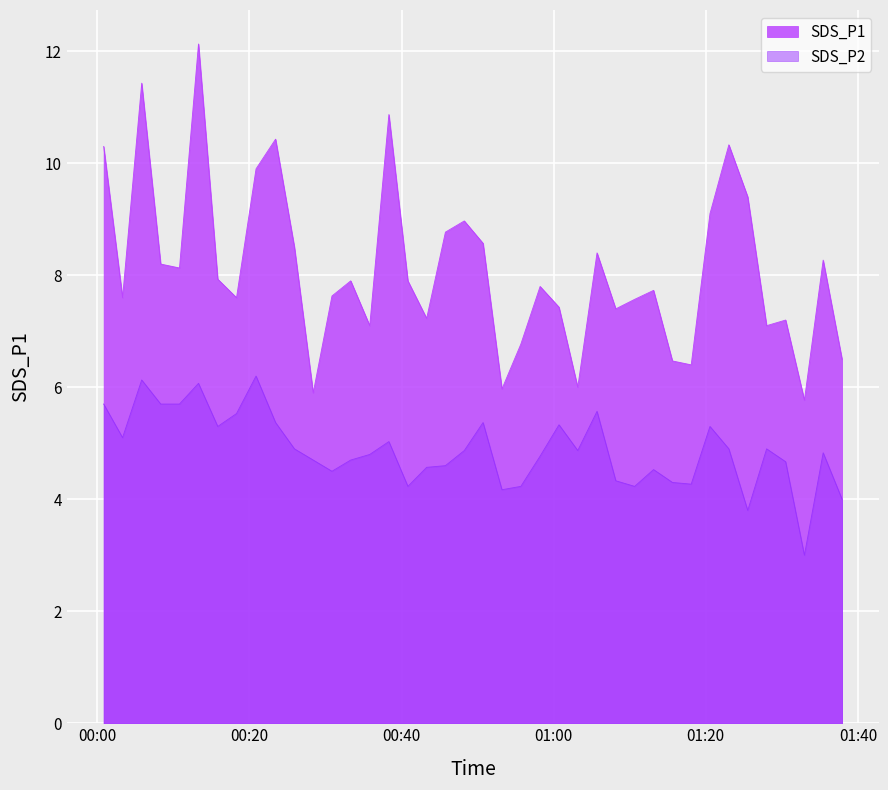

Reading right to left, transcribe all the data shown in this chart.

SDS_P1: 6.5	8.3	5.8	7.2	7.1	9.4	10.3	9.1	6.4	6.5	7.7	7.6	7.4	8.4	6.0	7.4	7.8	6.8	6.0	8.6	9.0	8.8	7.2	7.9	10.9	7.1	7.9	7.6	5.9	8.5	10.4	9.9	7.6	7.9	12.1	8.1	8.2	11.4	7.6	10.3
SDS_P2: 4.0	4.8	3.0	4.7	4.9	3.8	4.9	5.3	4.3	4.3	4.5	4.2	4.3	5.6	4.9	5.3	4.8	4.2	4.2	5.4	4.9	4.6	4.6	4.2	5.0	4.8	4.7	4.5	4.7	4.9	5.4	6.2	5.5	5.3	6.1	5.7	5.7	6.1	5.1	5.7